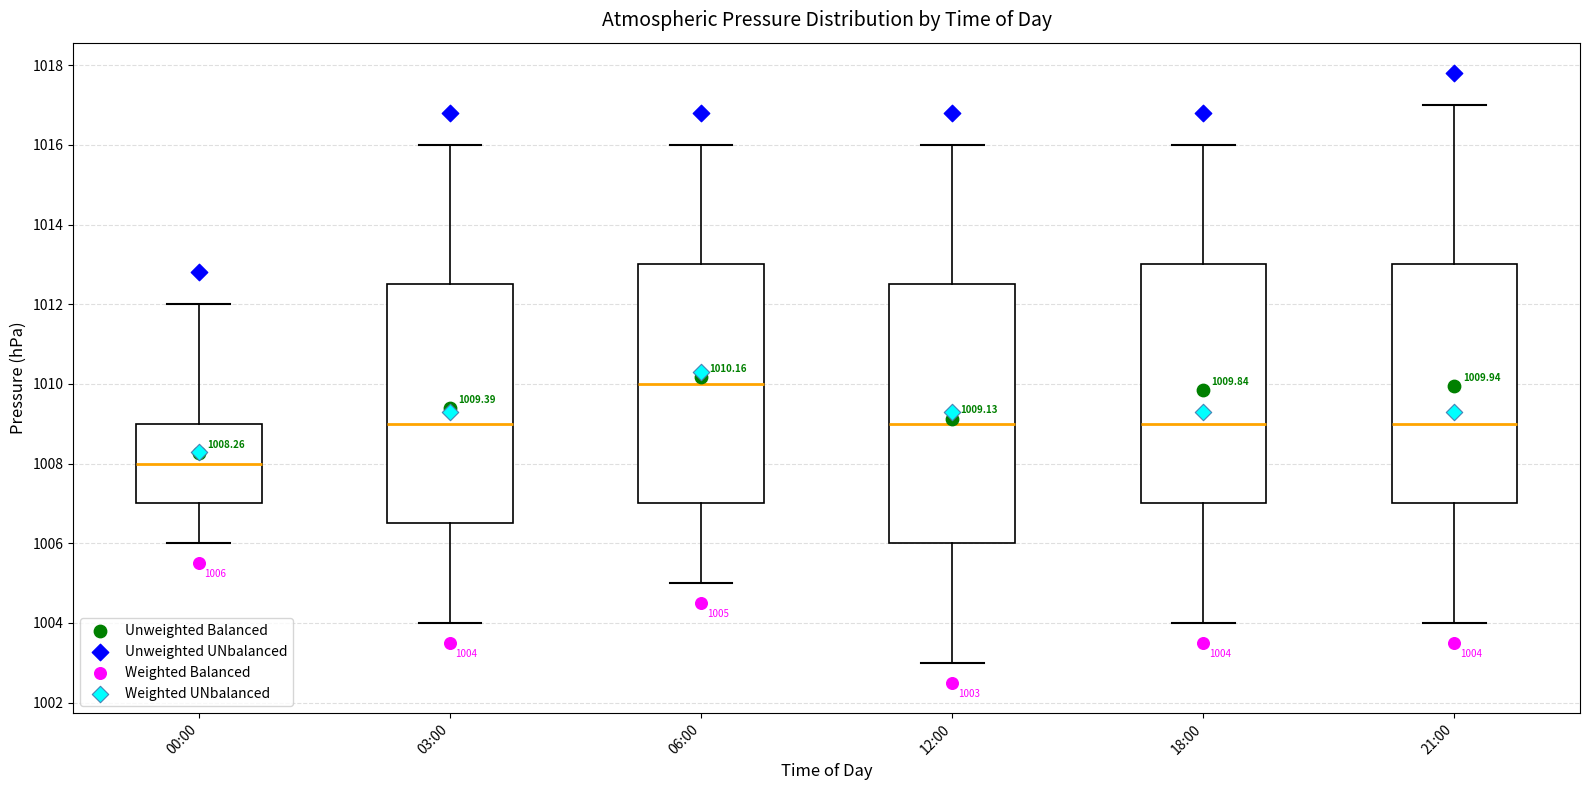

Comparing the boxes themselves (not the whiskers), which one is the tallest?

12:00